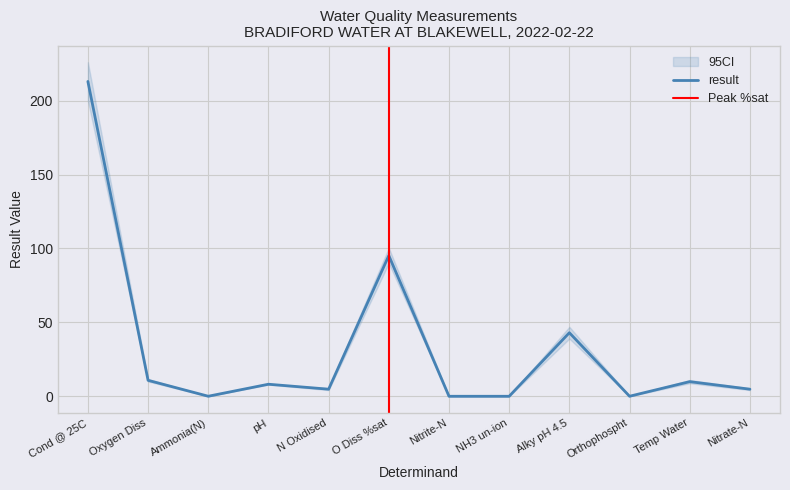

Reading left to right, list all the values displayed in this chart.

213.0	10.8	0.0	8.2	4.8	95.2	0.0	0.0	43.0	0.0	9.9	4.8